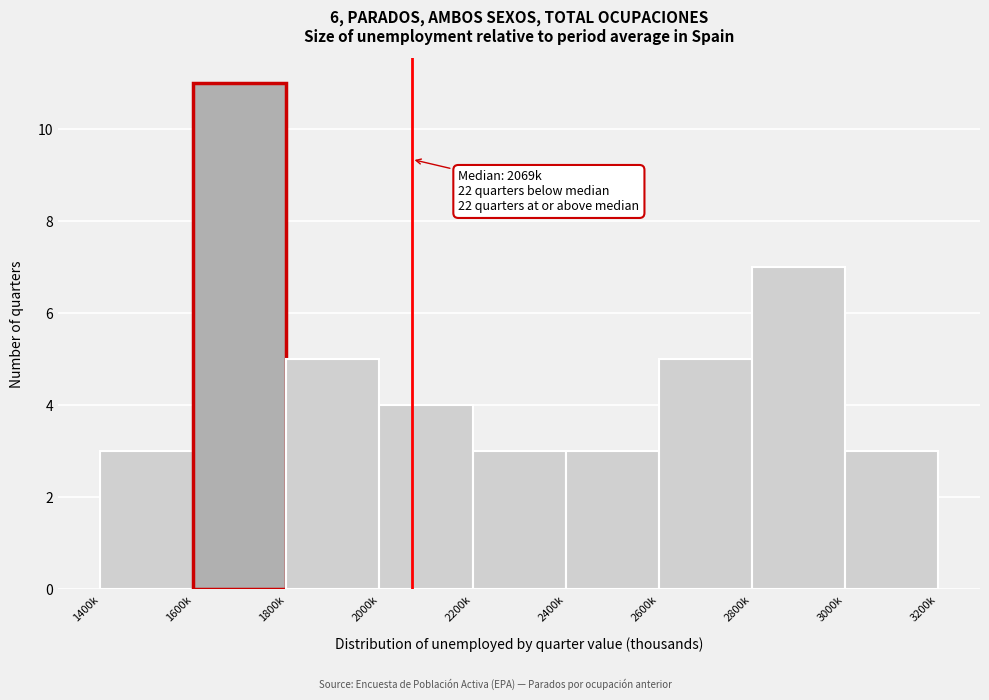

Reading right to left, transcribe all the data shown in this chart.

3	7	5	3	3	4	5	11	3